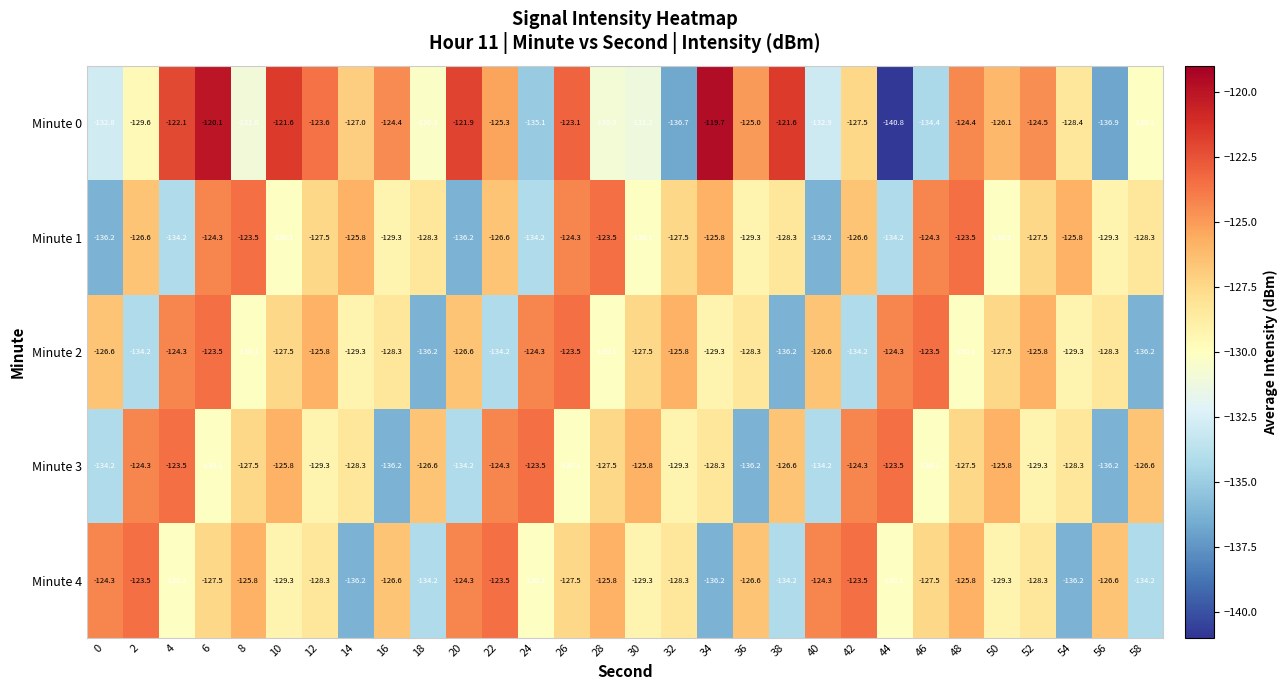

How many categories are shown in the chart?

30